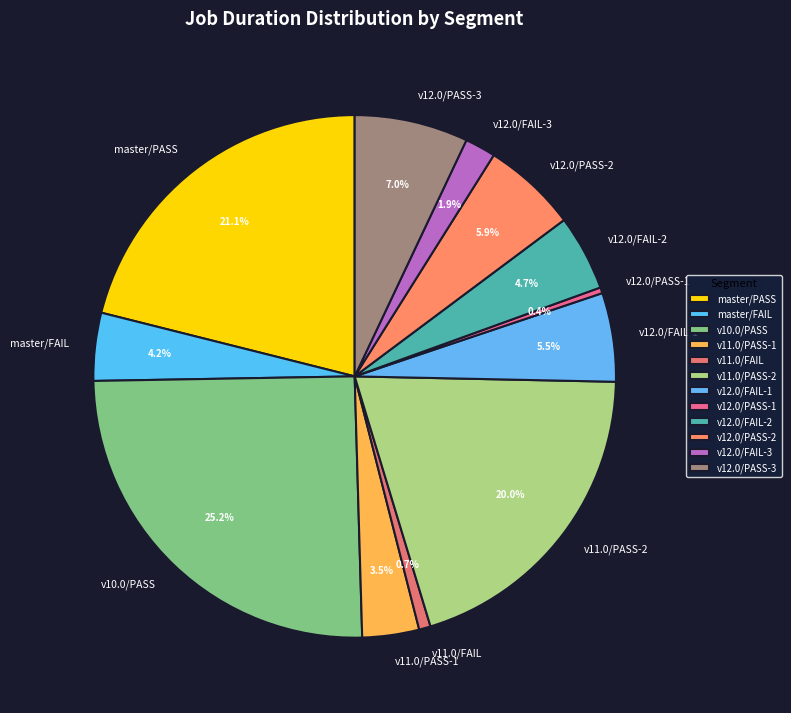

What percentage is NOT represented by v10.0/PASS?

74.8%